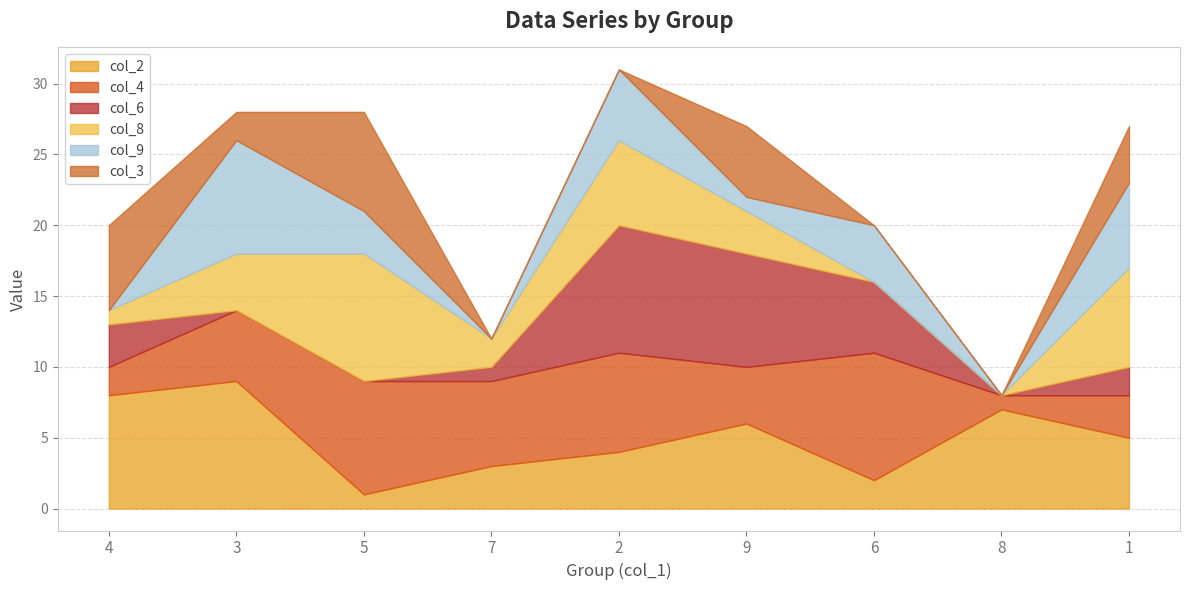

Read the col_3 value at 3.

2